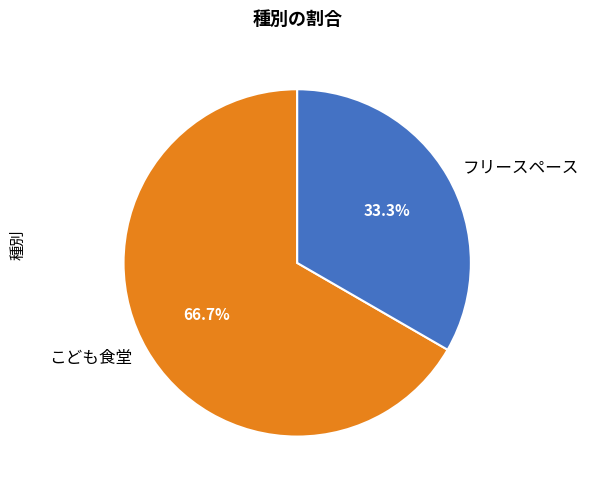

Count the number of slices in the pie.

2